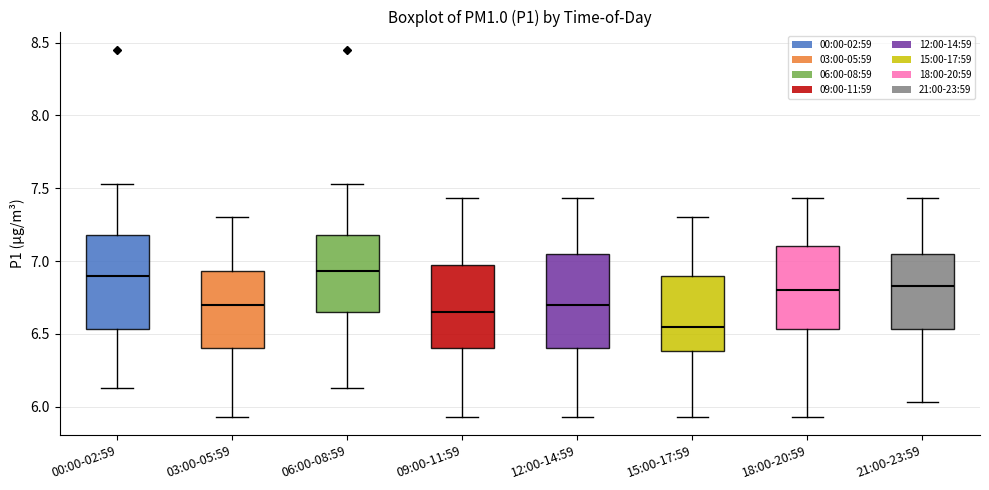

Where is the lower edge of the box for 00:00-02:59 on the y-axis? The values are not printed on the chart, so give them approximately, as read against the axis.

6.55